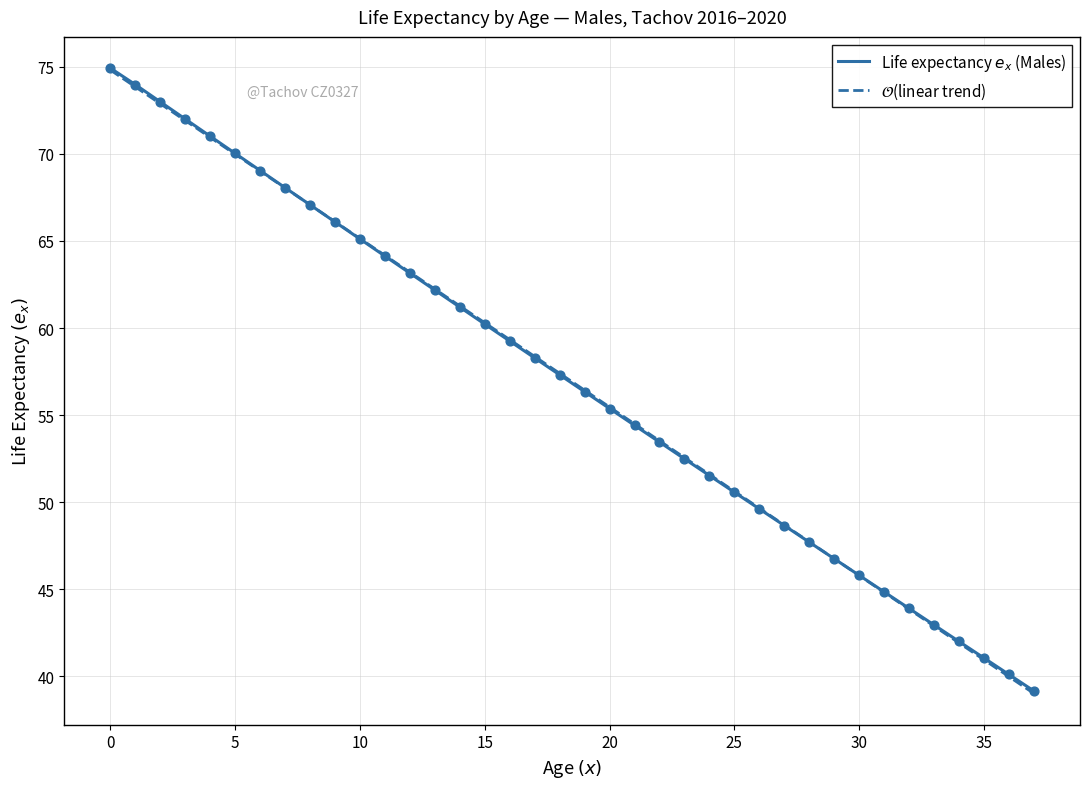

What is the minimum value shown in the chart?

39.0